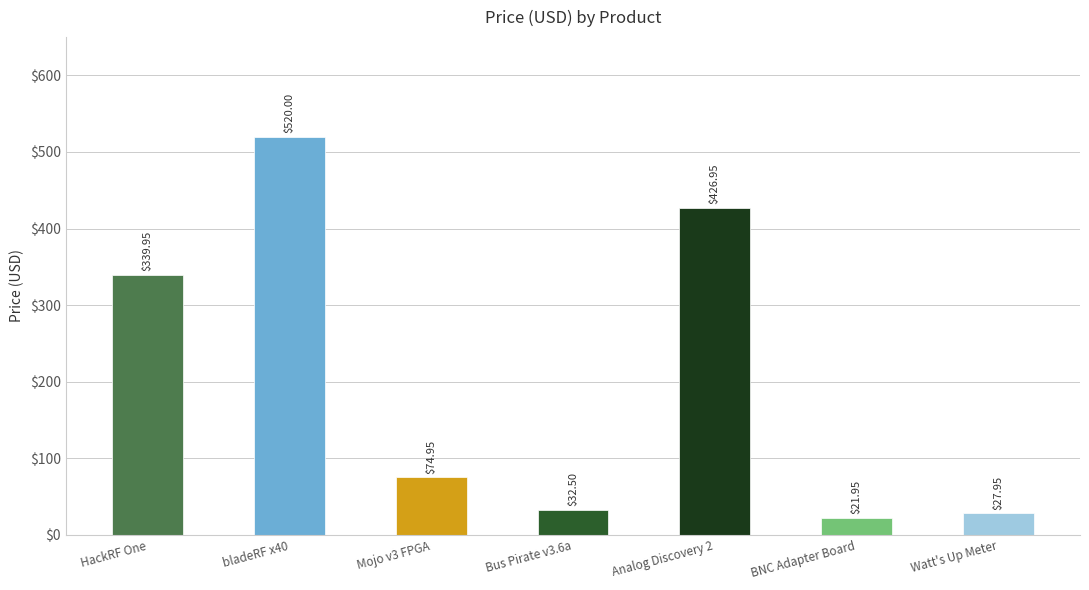

What is the difference between the second highest and second lowest values?

399.0